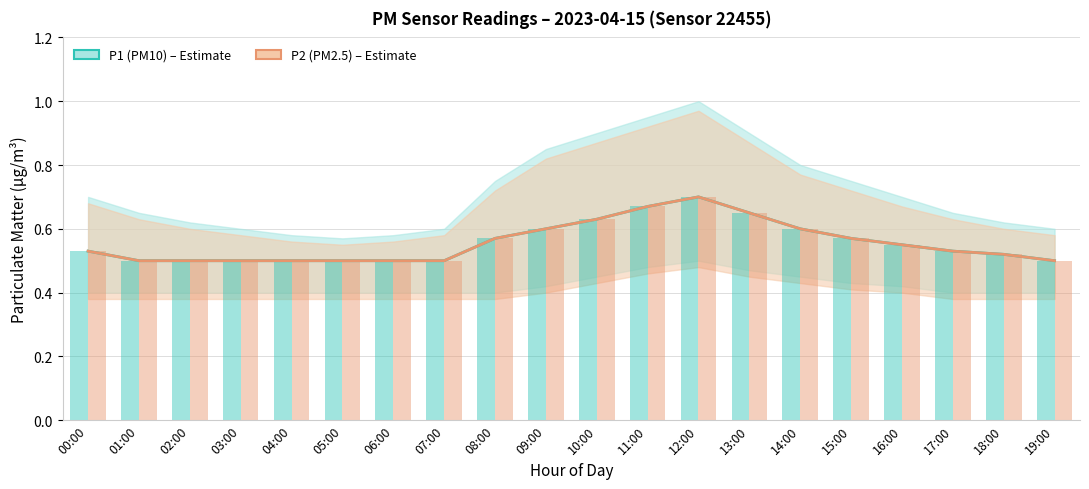

What is the label of the 12th bar from the left?

11:00